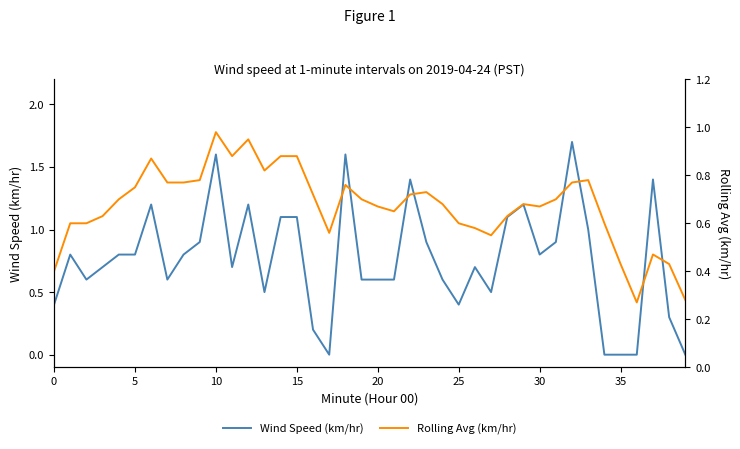

The Wind Speed (km/hr) series shows 0.5 at 15. True or false?

False